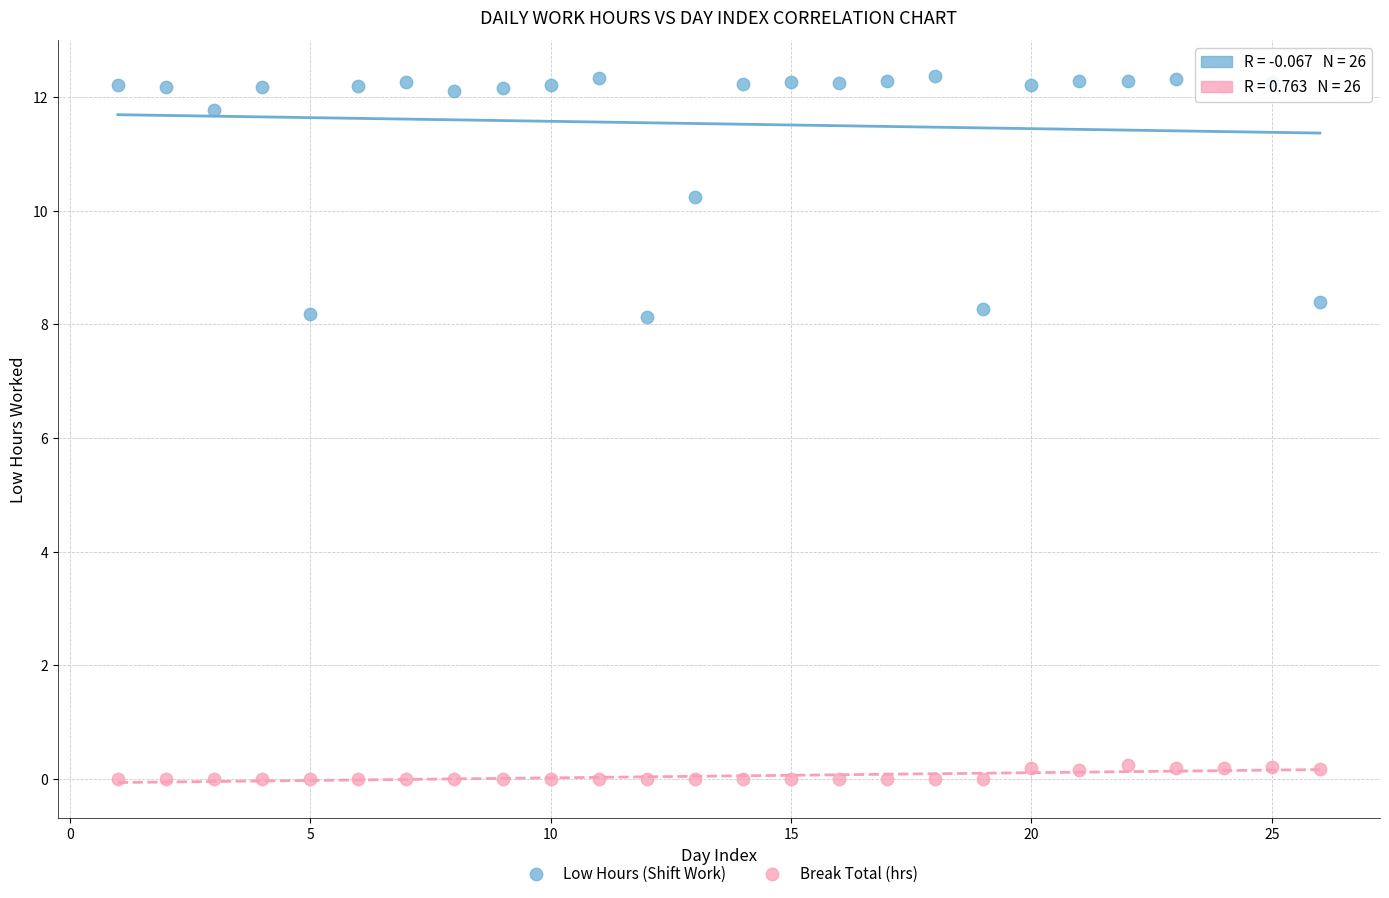

Which series reaches the maximum Y coordinate?

Low Hours (Shift Work)